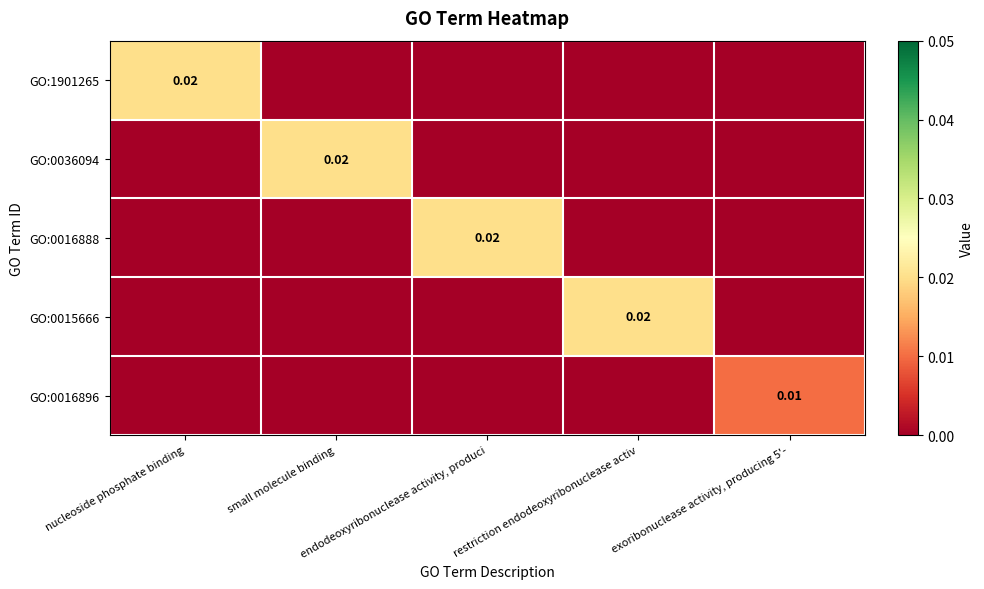

Rank the series by their maximum value, from lowest to highest.

GO:0016896, GO:1901265, GO:0036094, GO:0016888, GO:0015666